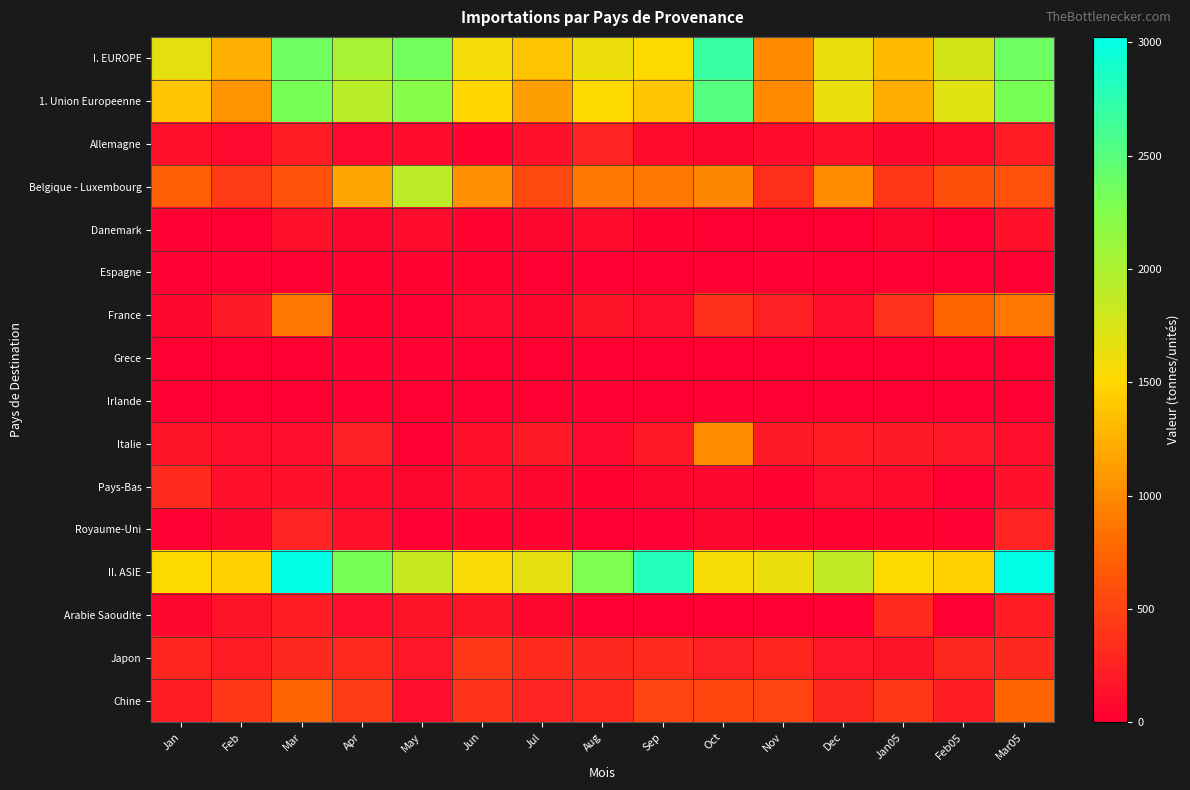

Reading left to right, list all the values displayed in this chart.

I. EUROPE: Jan=1668	Feb=1246	Mar=2365	Apr=2020	May=2345	Jun=1582	Jul=1382	Aug=1621	Sep=1515	Oct=2685	Nov=1001	Dec=1646	Jan05=1313	Feb05=1771	Mar05=2365
1. Union Europeenne: Jan=1393	Feb=1056	Mar=2313	Apr=1927	May=2231	Jun=1510	Jul=1131	Aug=1513	Sep=1388	Oct=2524	Nov=993	Dec=1640	Jan05=1234	Feb05=1700	Mar05=2313
Allemagne: Jan=121	Feb=75	Mar=214	Apr=76	May=85	Jun=31	Jul=124	Aug=261	Sep=91	Oct=48	Nov=103	Dec=139	Jan05=62	Feb05=96	Mar05=214
Belgique - Luxembourg: Jan=707	Feb=443	Mar=609	Apr=1193	May=1908	Jun=1048	Jul=550	Aug=875	Sep=885	Oct=973	Nov=352	Dec=1012	Jan05=410	Feb05=596	Mar05=609
Danemark: Jan=12	Feb=8	Mar=130	Apr=57	May=91	Jun=31	Jul=62	Aug=90	Sep=30	Oct=7	Nov=7	Dec=8	Jan05=55	Feb05=7	Mar05=130
Espagne: Jan=3	Feb=23	Mar=0	Apr=38	May=29	Jun=38	Jul=2	Aug=4	Sep=0	Oct=0	Nov=23	Dec=0	Jan05=0	Feb05=2	Mar05=0
France: Jan=60	Feb=207	Mar=869	Apr=39	May=21	Jun=72	Jul=50	Aug=147	Sep=111	Oct=363	Nov=246	Dec=117	Jan05=374	Feb05=764	Mar05=869
Grece: Jan=0	Feb=0	Mar=0	Apr=16	May=20	Jun=0	Jul=0	Aug=0	Sep=0	Oct=0	Nov=0	Dec=0	Jan05=0	Feb05=0	Mar05=0
Irlande: Jan=0	Feb=0	Mar=0	Apr=5	May=0	Jun=0	Jul=0	Aug=17	Sep=0	Oct=0	Nov=0	Dec=0	Jan05=0	Feb05=0	Mar05=0
Italie: Jan=161	Feb=110	Mar=108	Apr=248	May=2	Jun=125	Jul=206	Aug=74	Sep=190	Oct=1007	Nov=204	Dec=213	Jan05=205	Feb05=181	Mar05=108
Pays-Bas: Jan=320	Feb=119	Mar=121	Apr=104	May=58	Jun=121	Jul=65	Aug=35	Sep=60	Oct=65	Nov=26	Dec=109	Jan05=87	Feb05=3	Mar05=121
Royaume-Uni: Jan=8	Feb=66	Mar=262	Apr=128	May=17	Jun=44	Jul=29	Aug=10	Sep=21	Oct=61	Nov=32	Dec=42	Jan05=41	Feb05=16	Mar05=262
II. ASIE: Jan=1523	Feb=1455	Mar=3024	Apr=2305	May=1851	Jun=1552	Jul=1673	Aug=2290	Sep=2802	Oct=1563	Nov=1640	Dec=1888	Jan05=1526	Feb05=1466	Mar05=3024
Arabie Saoudite: Jan=50	Feb=145	Mar=216	Apr=115	May=145	Jun=152	Jul=50	Aug=2	Sep=0	Oct=0	Nov=0	Dec=2	Jan05=315	Feb05=1	Mar05=216
Japon: Jan=292	Feb=221	Mar=301	Apr=312	May=174	Jun=417	Jul=327	Aug=296	Sep=326	Oct=240	Nov=291	Dec=172	Jan05=142	Feb05=296	Mar05=301
Chine: Jan=217	Feb=410	Mar=750	Apr=446	May=116	Jun=398	Jul=270	Aug=315	Sep=505	Oct=527	Nov=498	Dec=296	Jan05=412	Feb05=236	Mar05=750